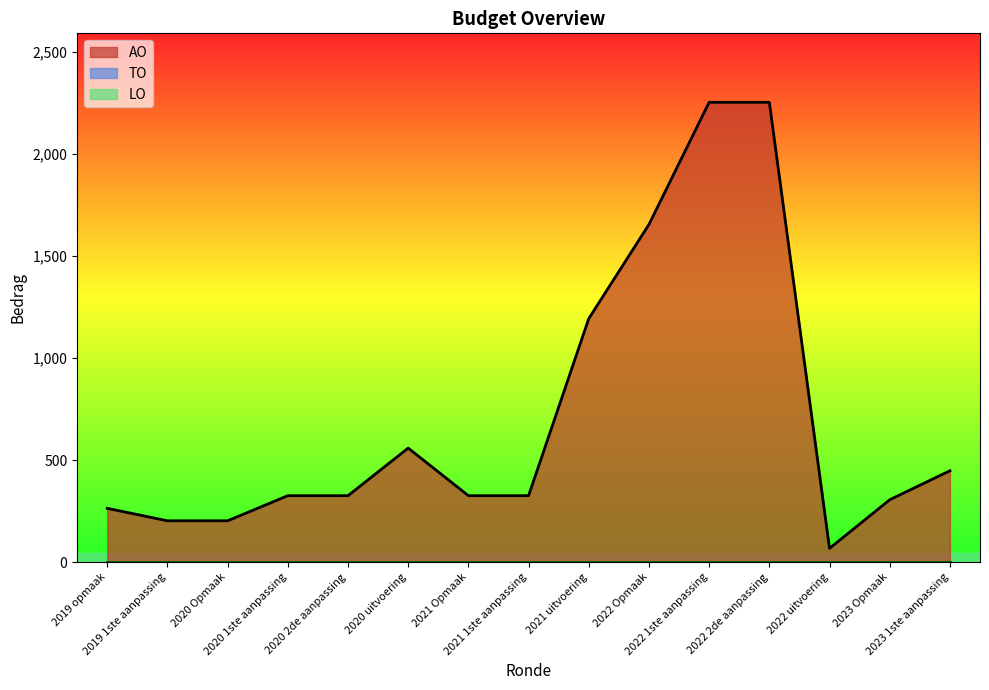

Reading right to left, what are all the values shown in this chart?

AO: 2023 1ste aanpassing=448	2023 Opmaak=306	2022 uitvoering=68	2022 2de aanpassing=2252	2022 1ste aanpassing=2252	2022 Opmaak=1654	2021 uitvoering=1193	2021 1ste aanpassing=326	2021 Opmaak=326	2020 uitvoering=559	2020 2de aanpassing=326	2020 1ste aanpassing=326	2020 Opmaak=203	2019 1ste aanpassing=203	2019 opmaak=264
TO: 2023 1ste aanpassing=0	2023 Opmaak=0	2022 uitvoering=0	2022 2de aanpassing=0	2022 1ste aanpassing=0	2022 Opmaak=0	2021 uitvoering=0	2021 1ste aanpassing=0	2021 Opmaak=0	2020 uitvoering=0	2020 2de aanpassing=0	2020 1ste aanpassing=0	2020 Opmaak=0	2019 1ste aanpassing=0	2019 opmaak=0
LO: 2023 1ste aanpassing=0	2023 Opmaak=0	2022 uitvoering=0	2022 2de aanpassing=0	2022 1ste aanpassing=0	2022 Opmaak=0	2021 uitvoering=0	2021 1ste aanpassing=0	2021 Opmaak=0	2020 uitvoering=0	2020 2de aanpassing=0	2020 1ste aanpassing=0	2020 Opmaak=0	2019 1ste aanpassing=0	2019 opmaak=0